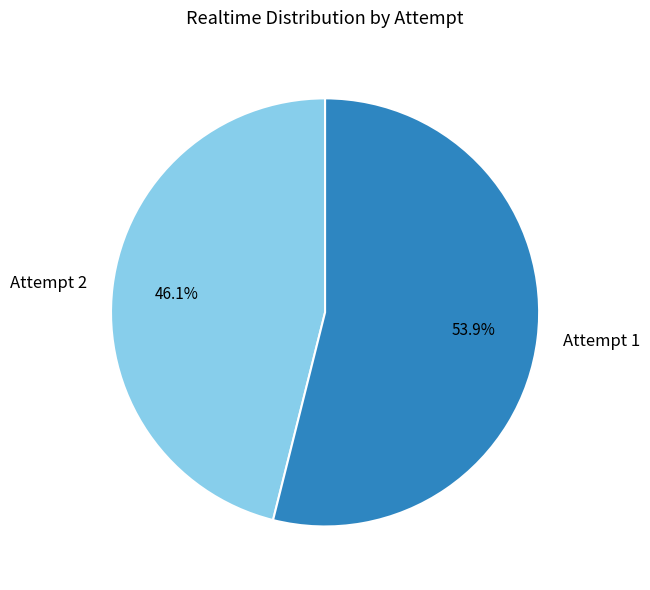

To the nearest percent, what percentage of the pie is Attempt 2?

46%